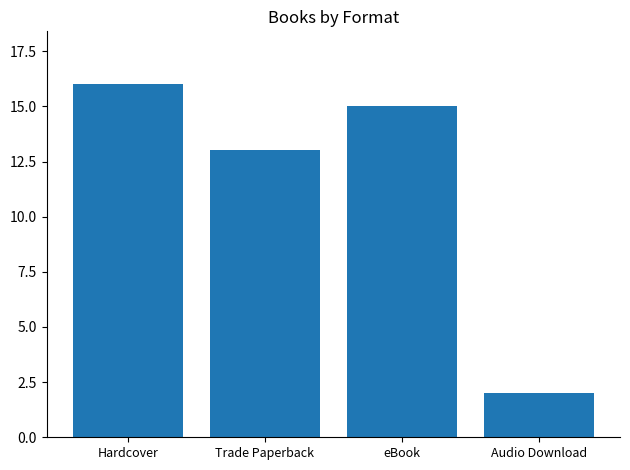

Between Hardcover and eBook, which is larger?

Hardcover